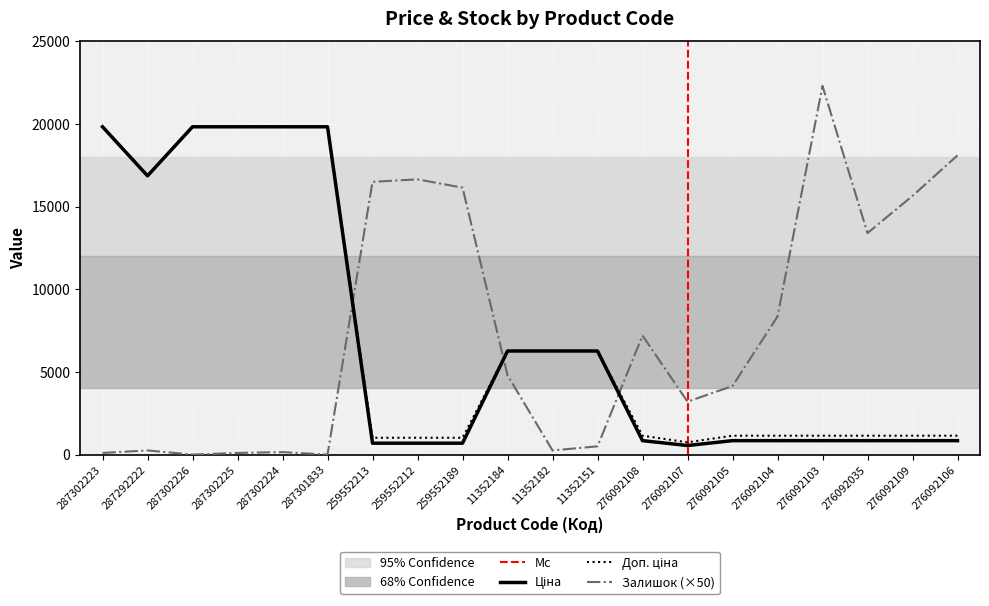

Is the value of Залишок at 287302225 greater than the value of Ціна at 11352182?

No